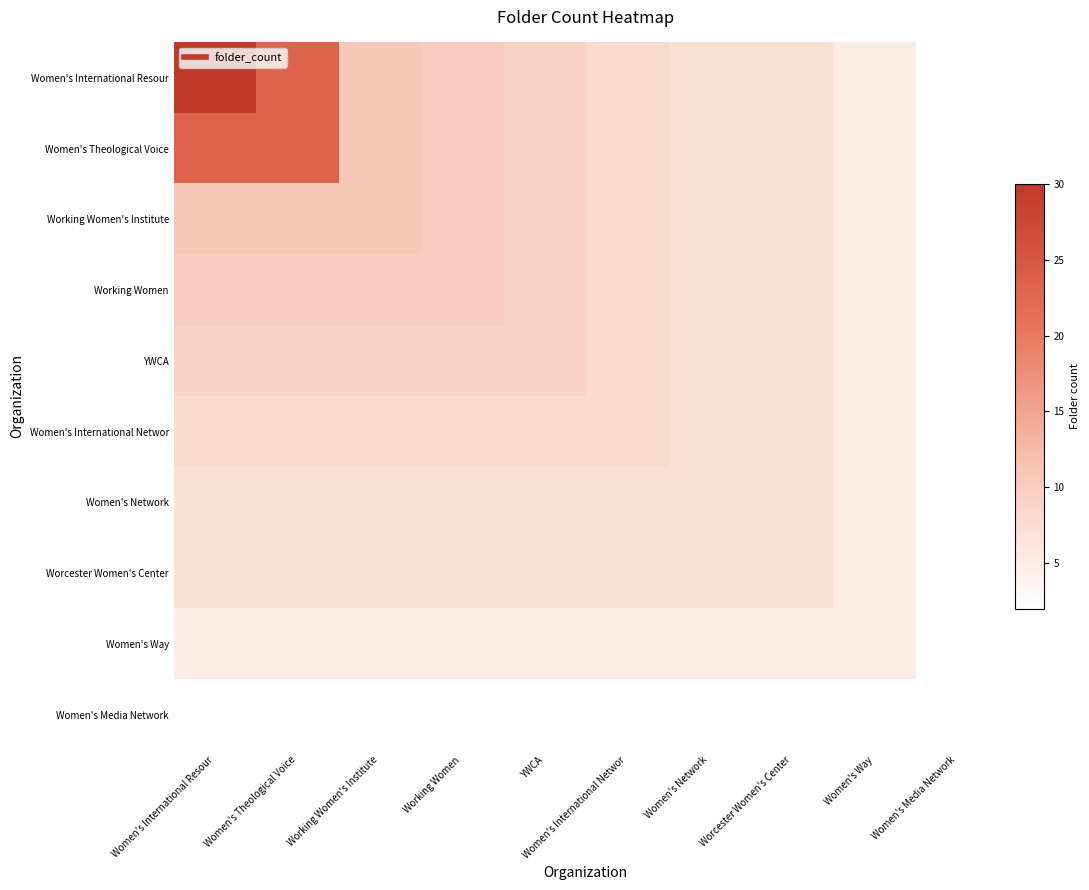

Reading left to right, transcribe all the data shown in this chart.

Women's International Resour: Women's International Resour=30	Women's Theological Voice=23	Working Women's Institute=11	Working Women=10	YWCA=9	Women's International Networ=8	Women's Network=7	Worcester Women's Center=7	Women's Way=5	Women's Media Network=2
Women's Theological Voice: Women's International Resour=23	Women's Theological Voice=23	Working Women's Institute=11	Working Women=10	YWCA=9	Women's International Networ=8	Women's Network=7	Worcester Women's Center=7	Women's Way=5	Women's Media Network=2
Working Women's Institute: Women's International Resour=11	Women's Theological Voice=11	Working Women's Institute=11	Working Women=10	YWCA=9	Women's International Networ=8	Women's Network=7	Worcester Women's Center=7	Women's Way=5	Women's Media Network=2
Working Women: Women's International Resour=10	Women's Theological Voice=10	Working Women's Institute=10	Working Women=10	YWCA=9	Women's International Networ=8	Women's Network=7	Worcester Women's Center=7	Women's Way=5	Women's Media Network=2
YWCA: Women's International Resour=9	Women's Theological Voice=9	Working Women's Institute=9	Working Women=9	YWCA=9	Women's International Networ=8	Women's Network=7	Worcester Women's Center=7	Women's Way=5	Women's Media Network=2
Women's International Networ: Women's International Resour=8	Women's Theological Voice=8	Working Women's Institute=8	Working Women=8	YWCA=8	Women's International Networ=8	Women's Network=7	Worcester Women's Center=7	Women's Way=5	Women's Media Network=2
Women's Network: Women's International Resour=7	Women's Theological Voice=7	Working Women's Institute=7	Working Women=7	YWCA=7	Women's International Networ=7	Women's Network=7	Worcester Women's Center=7	Women's Way=5	Women's Media Network=2
Worcester Women's Center: Women's International Resour=7	Women's Theological Voice=7	Working Women's Institute=7	Working Women=7	YWCA=7	Women's International Networ=7	Women's Network=7	Worcester Women's Center=7	Women's Way=5	Women's Media Network=2
Women's Way: Women's International Resour=5	Women's Theological Voice=5	Working Women's Institute=5	Working Women=5	YWCA=5	Women's International Networ=5	Women's Network=5	Worcester Women's Center=5	Women's Way=5	Women's Media Network=2
Women's Media Network: Women's International Resour=2	Women's Theological Voice=2	Working Women's Institute=2	Working Women=2	YWCA=2	Women's International Networ=2	Women's Network=2	Worcester Women's Center=2	Women's Way=2	Women's Media Network=2